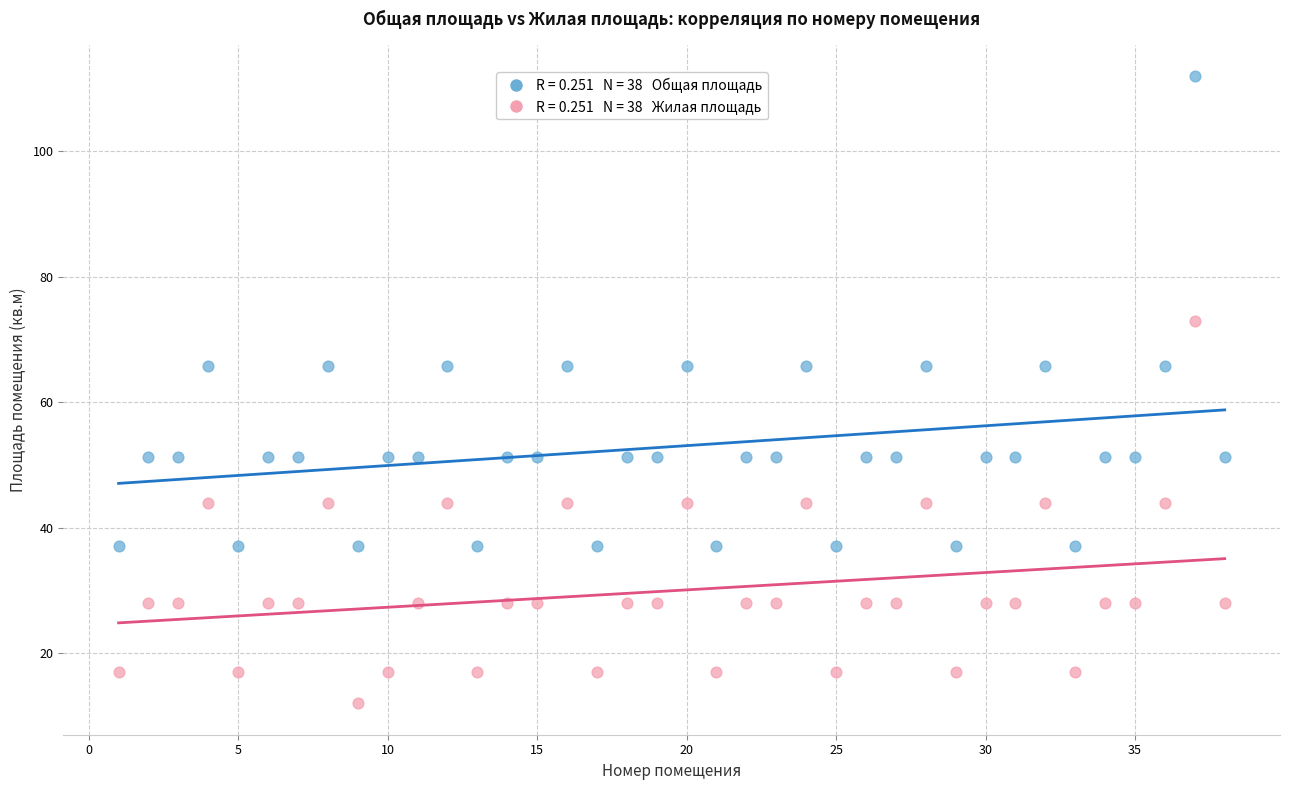

Across all data points, what is the range of X values (max minus min)?

37.0